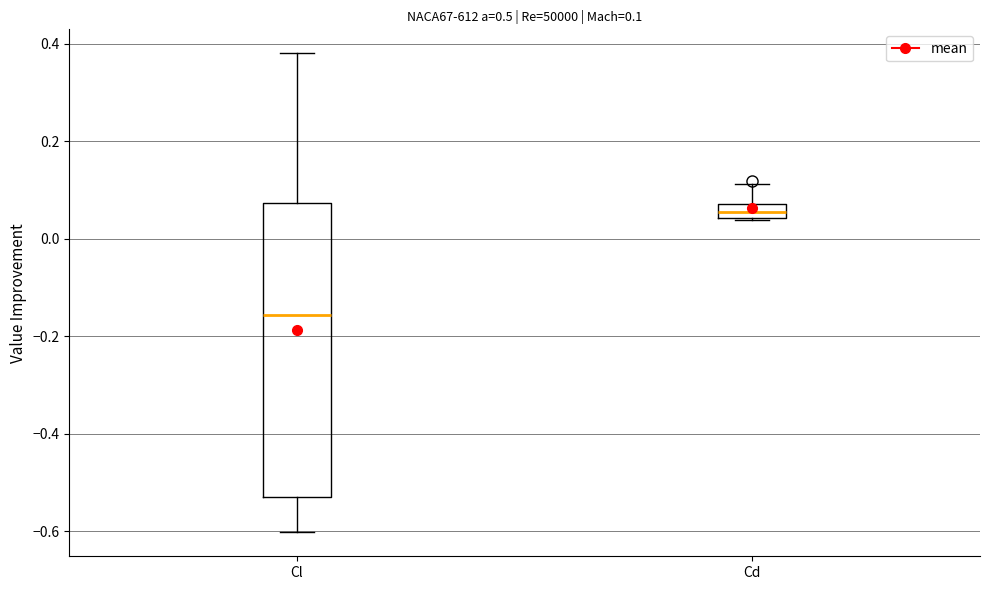

Which box is the tallest, from its lower edge to its upper edge?

Cl